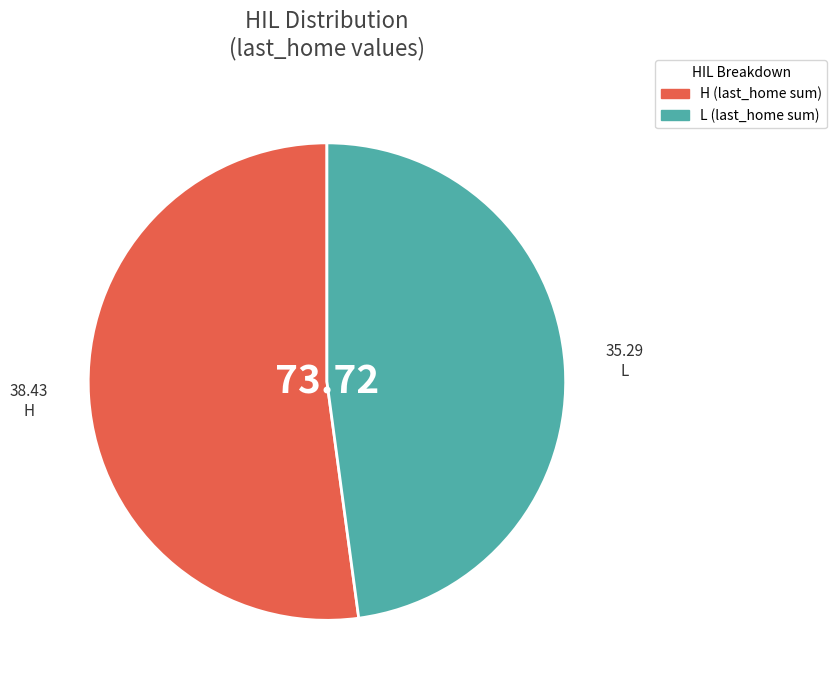

Rank the categories by value from lowest to highest.

L, H